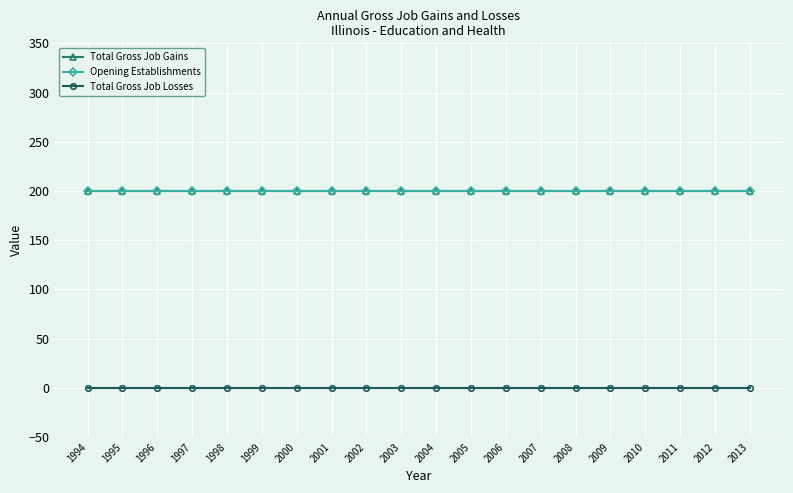

True or false: Total Gross Job Losses has more than 2 interior local peaks.

False